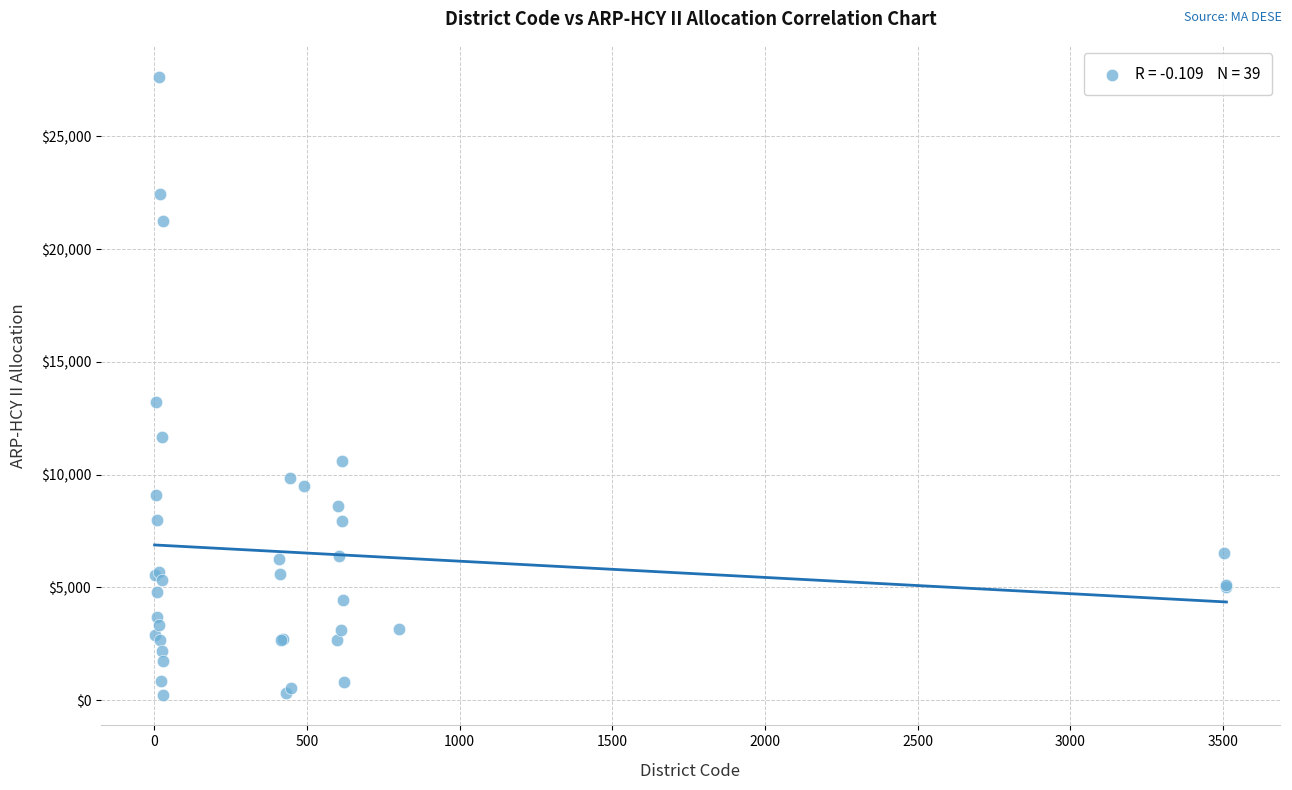

What Y value in the scatter plot is closest to 13947?

13232